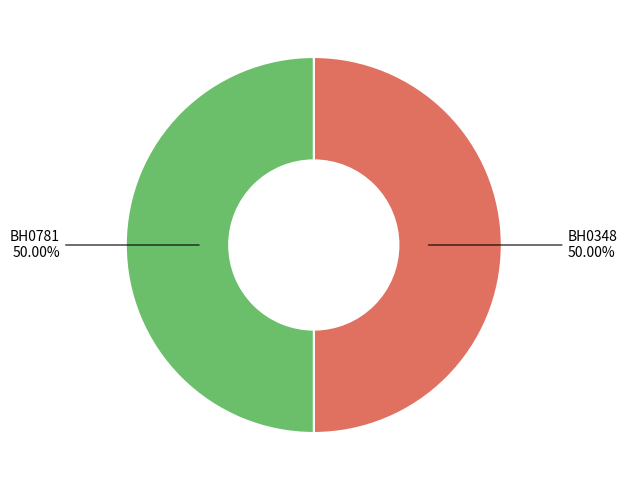

What is the largest slice in the pie chart?

BH0781